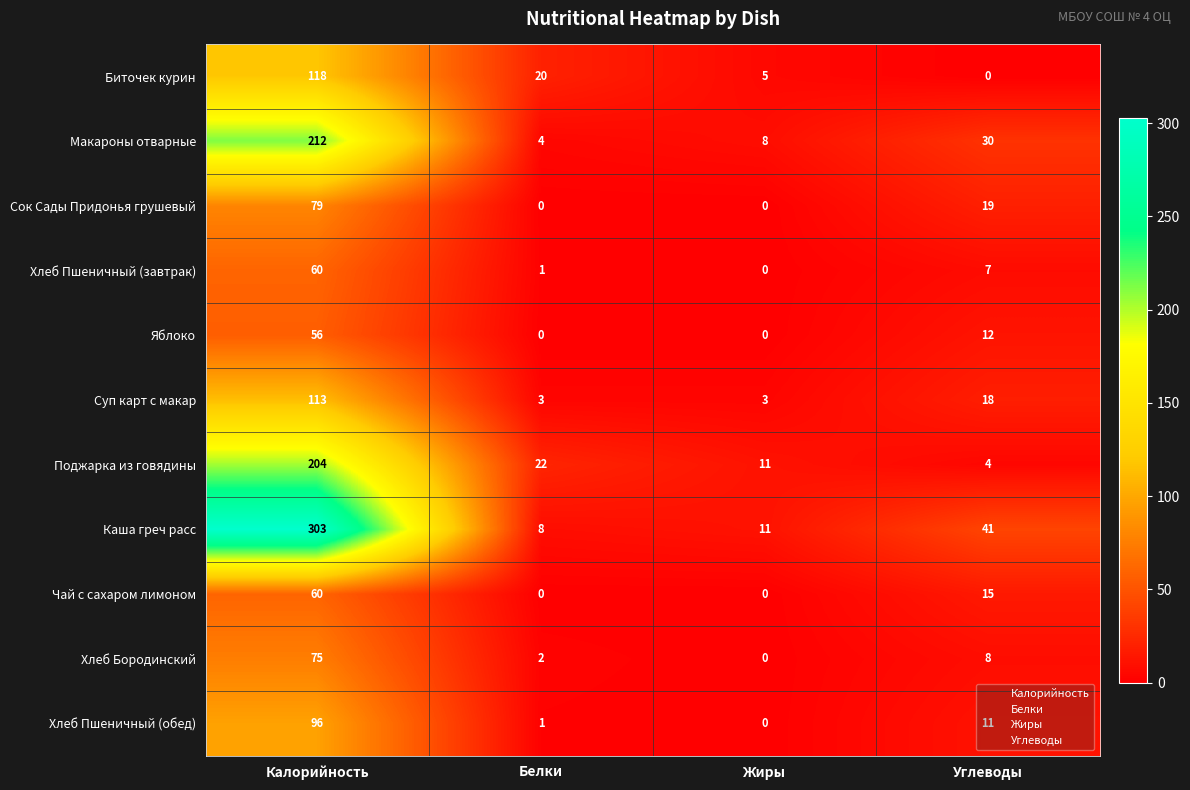

What is the maximum value shown in the chart?

303